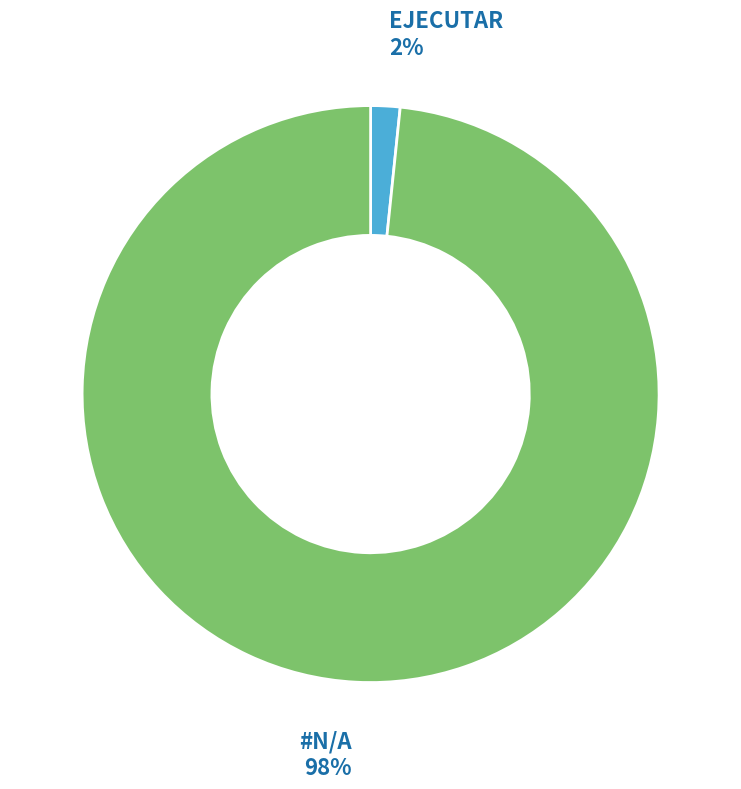

Do #N/A and EJECUTAR together represent more than half of the pie?

Yes